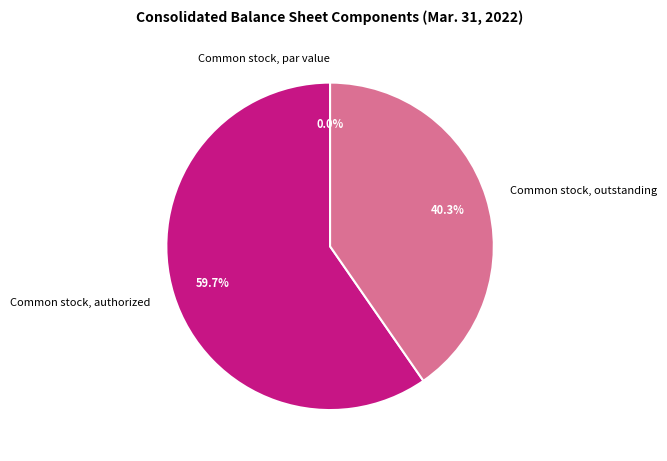

Does Common stock, outstanding account for over 50% of the chart?

No